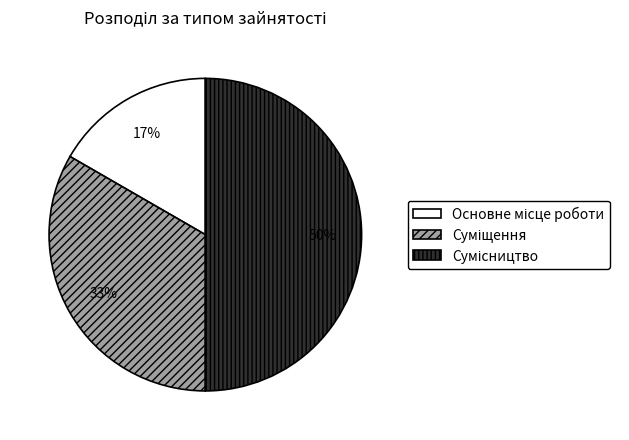

To the nearest percent, what is the average slice percentage?

33%